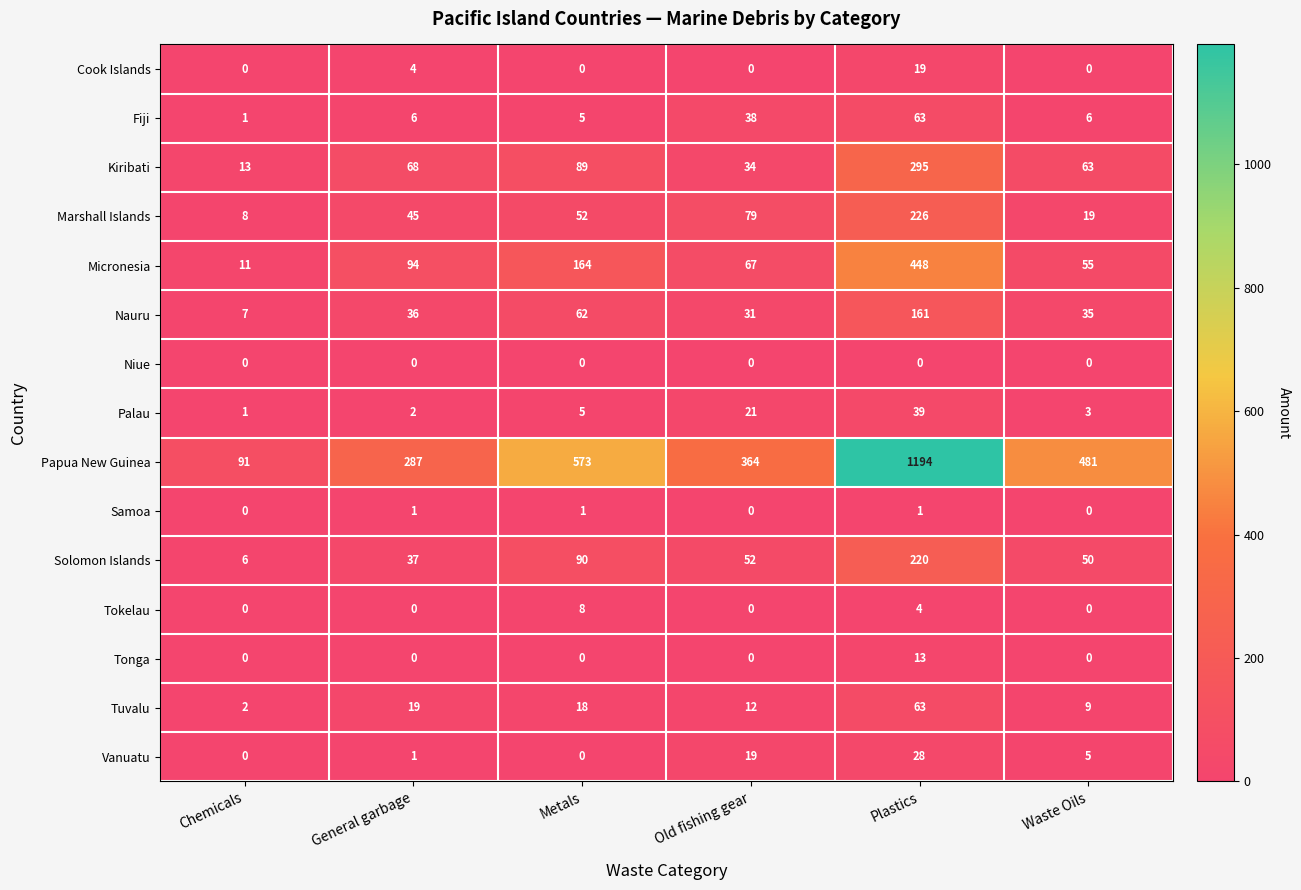

What is the maximum value shown in the chart?

1194